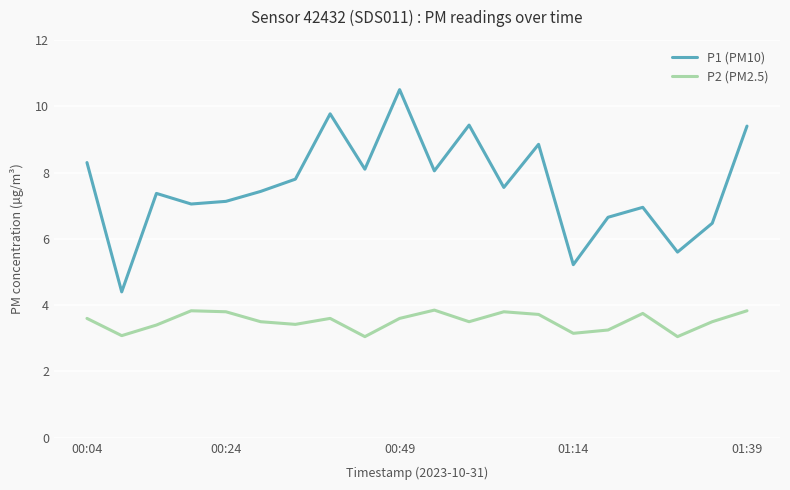

Rank the series by their maximum value, from lowest to highest.

P2 (PM2.5), P1 (PM10)